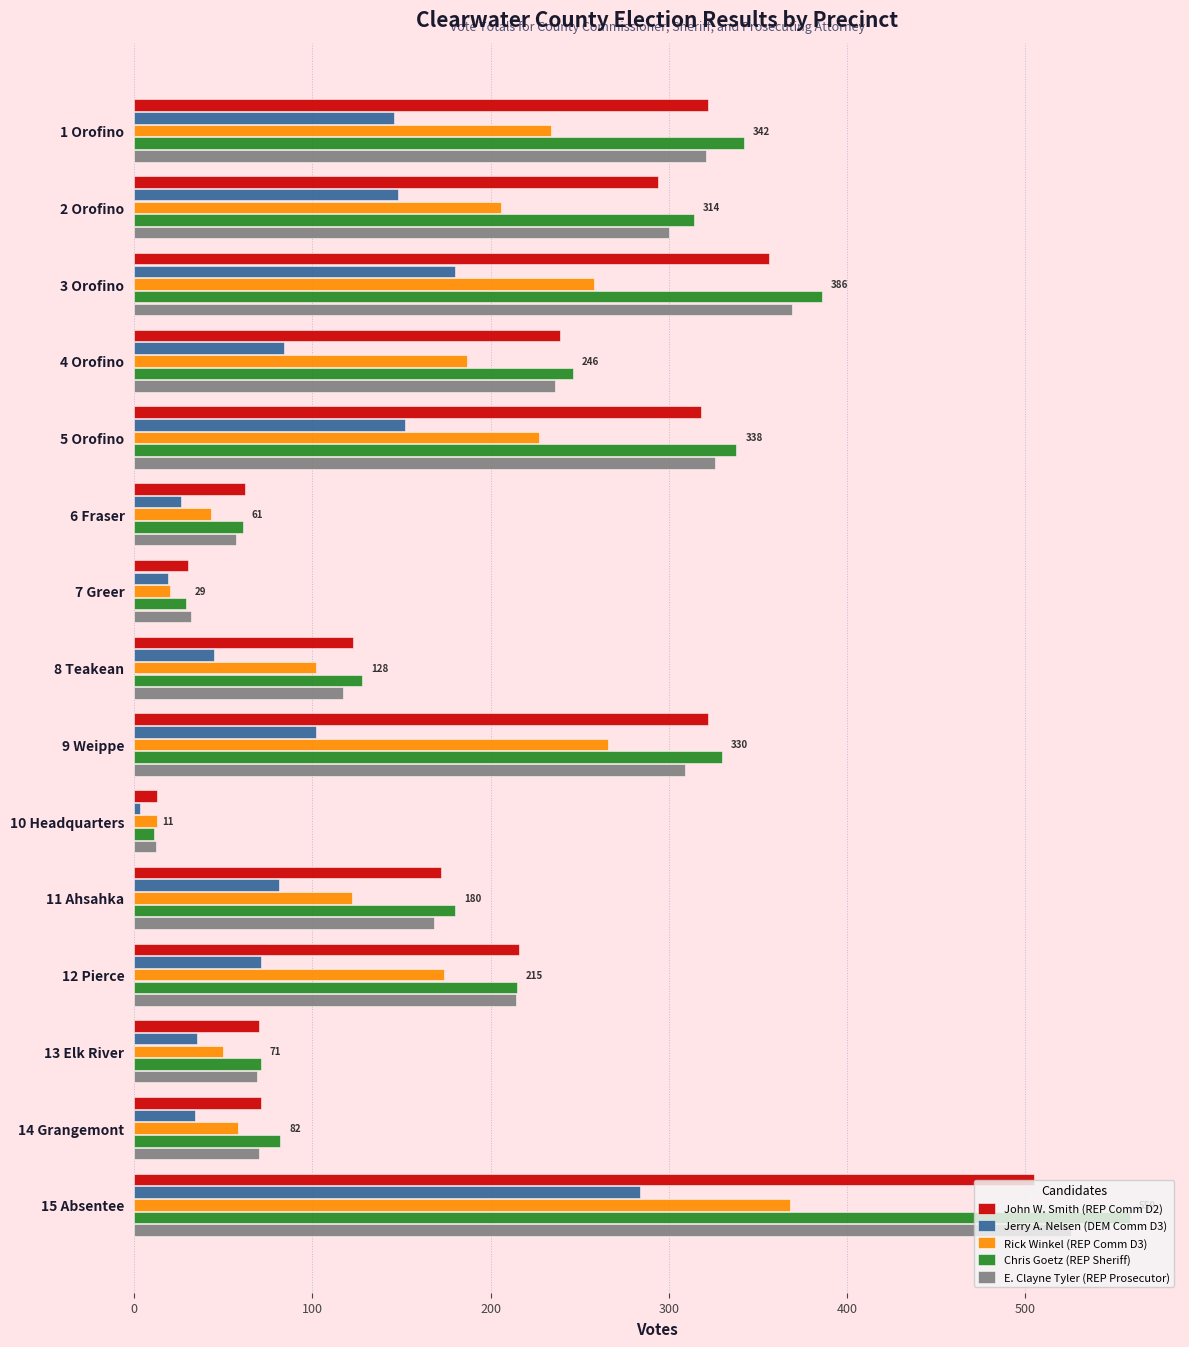

Count the number of categories in the chart.

15